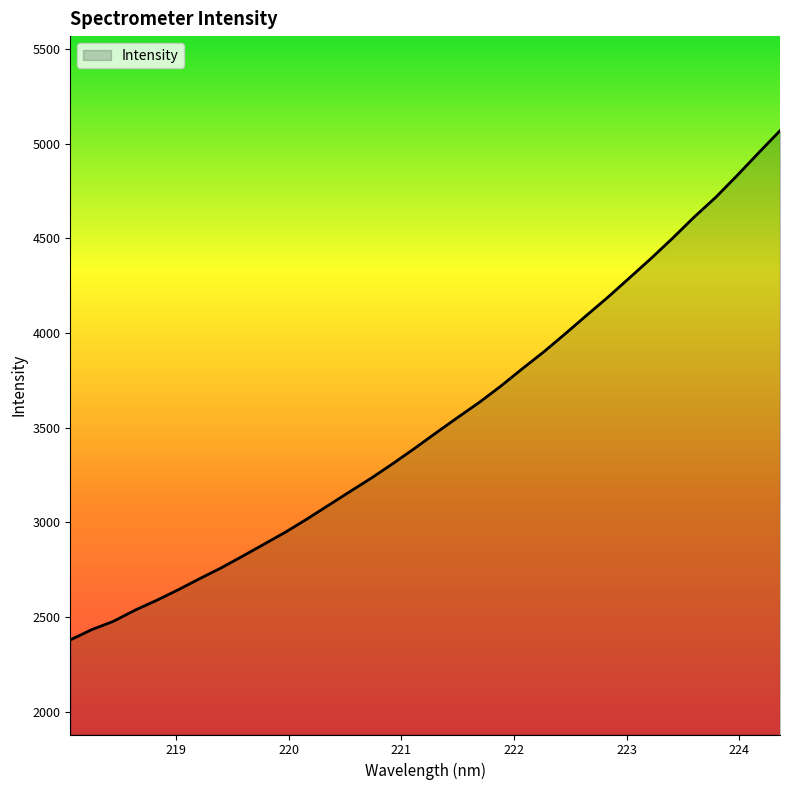

What is the greatest value displayed?

5069.6